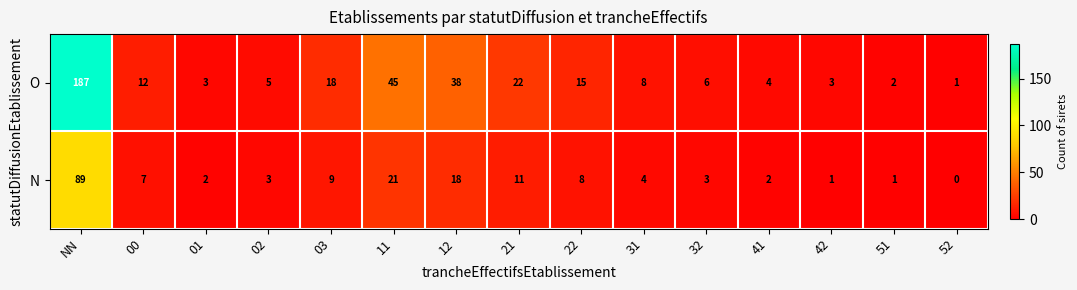

Is it true that N equals 5 at 32?

False